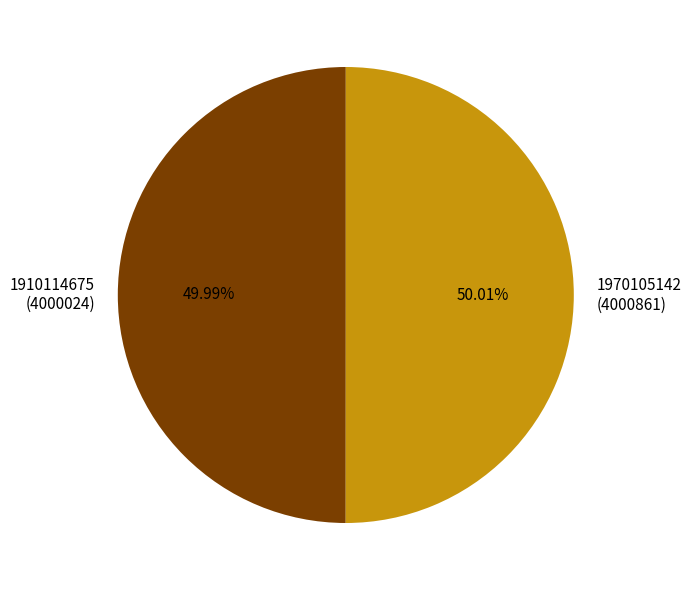

What is the ratio of the value at 1970105142 (4000861) to the value at 1910114675 (4000024)?

1.0